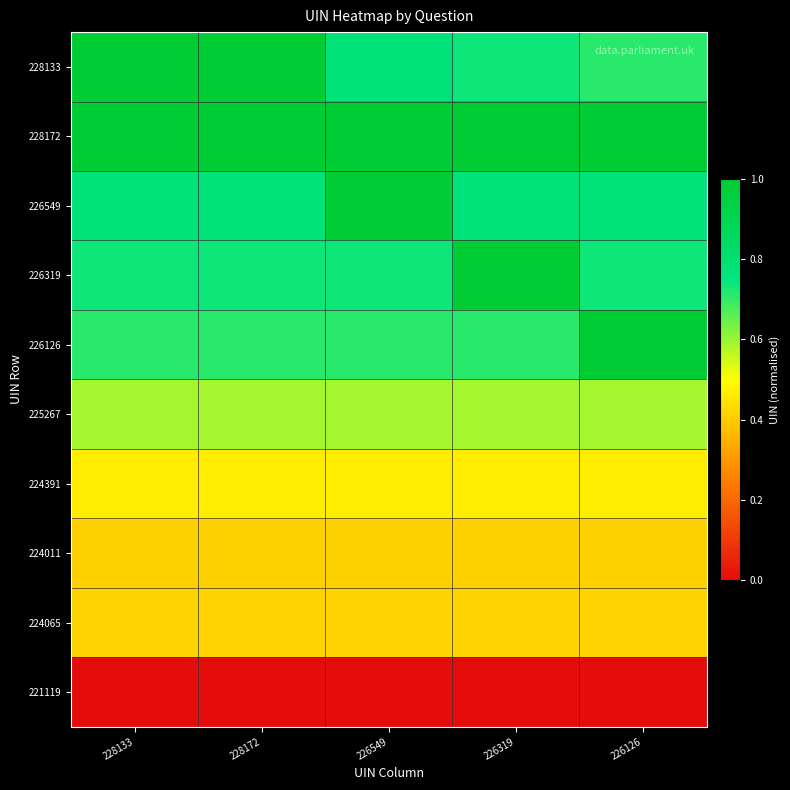

Reading right to left, list all the values displayed in this chart.

228133: 226126=0.7	226319=0.7	226549=0.8	228172=1.0	228133=1.0
228172: 226126=1.0	226319=1.0	226549=1.0	228172=1.0	228133=1.0
226549: 226126=0.8	226319=0.8	226549=1.0	228172=0.8	228133=0.8
226319: 226126=0.7	226319=1.0	226549=0.7	228172=0.7	228133=0.7
226126: 226126=1.0	226319=0.7	226549=0.7	228172=0.7	228133=0.7
225267: 226126=0.6	226319=0.6	226549=0.6	228172=0.6	228133=0.6
224391: 226126=0.5	226319=0.5	226549=0.5	228172=0.5	228133=0.5
224011: 226126=0.4	226319=0.4	226549=0.4	228172=0.4	228133=0.4
224065: 226126=0.4	226319=0.4	226549=0.4	228172=0.4	228133=0.4
221119: 226126=0.0	226319=0.0	226549=0.0	228172=0.0	228133=0.0